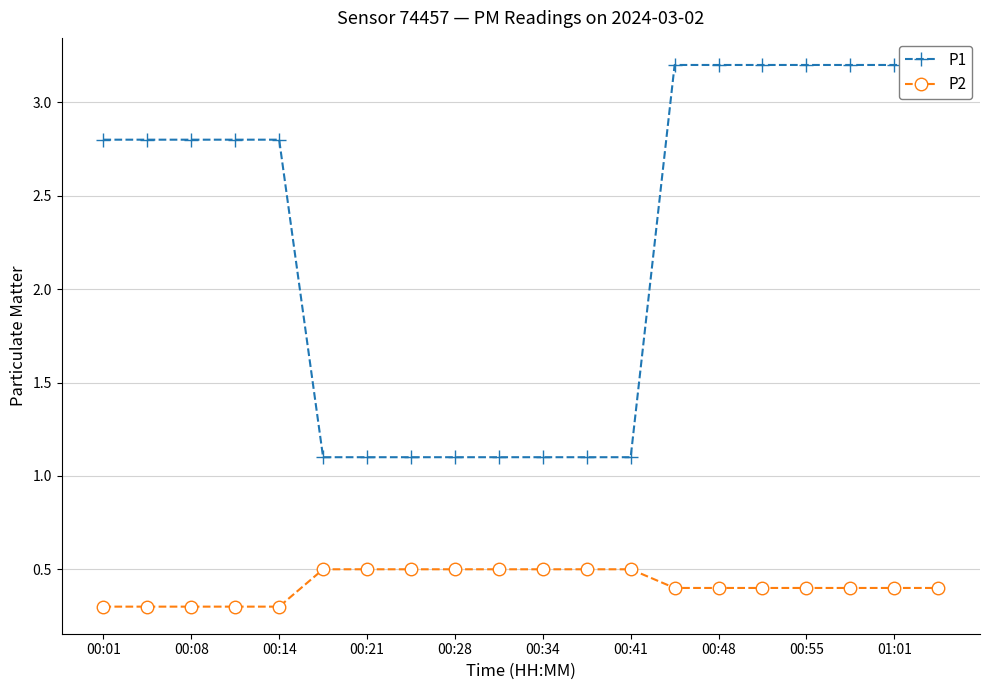

Reading left to right, extract all data points from this chart.

P1: 2.8	2.8	2.8	2.8	2.8	1.1	1.1	1.1	1.1	1.1	1.1	1.1	1.1	3.2	3.2	3.2	3.2	3.2	3.2	3.2
P2: 0.3	0.3	0.3	0.3	0.3	0.5	0.5	0.5	0.5	0.5	0.5	0.5	0.5	0.4	0.4	0.4	0.4	0.4	0.4	0.4